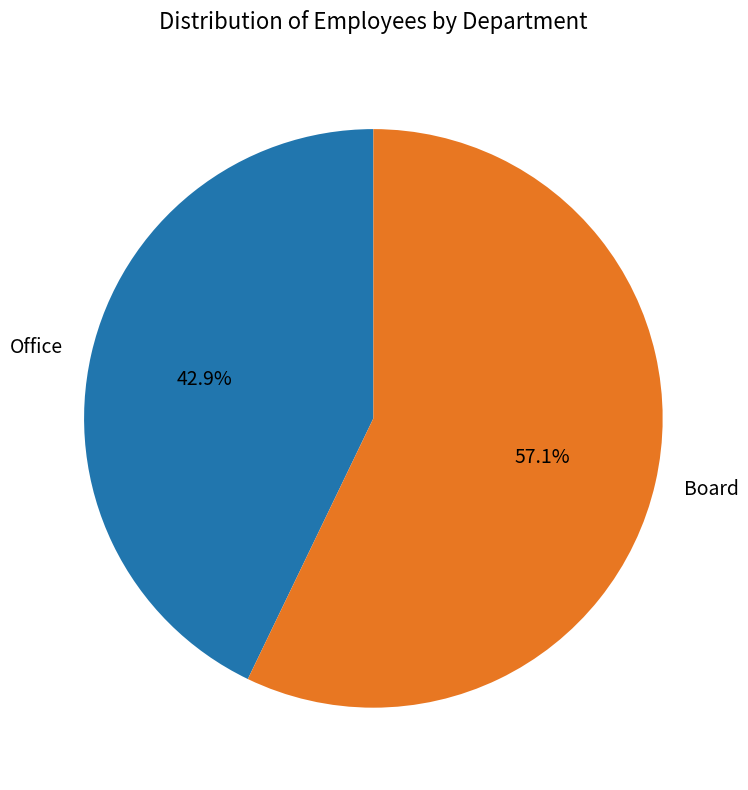

How many slices are in this pie chart?

2